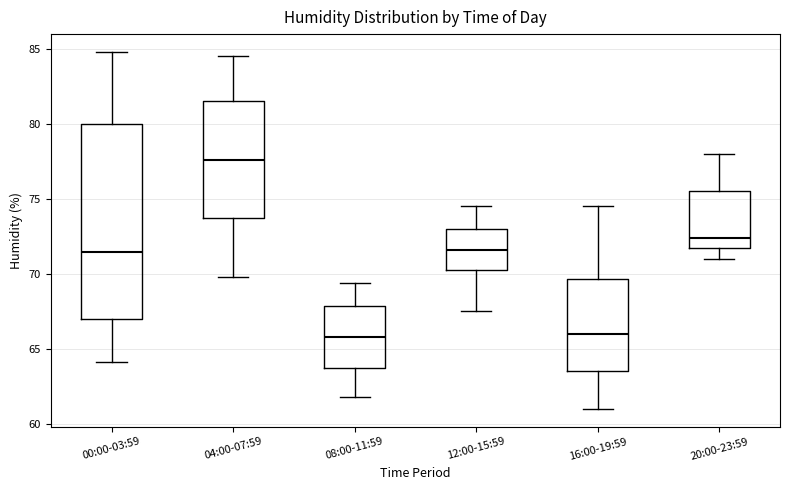

Where is the lower edge of the box for 04:00-07:59 on the y-axis? The values are not printed on the chart, so give them approximately, as read against the axis.

73.5